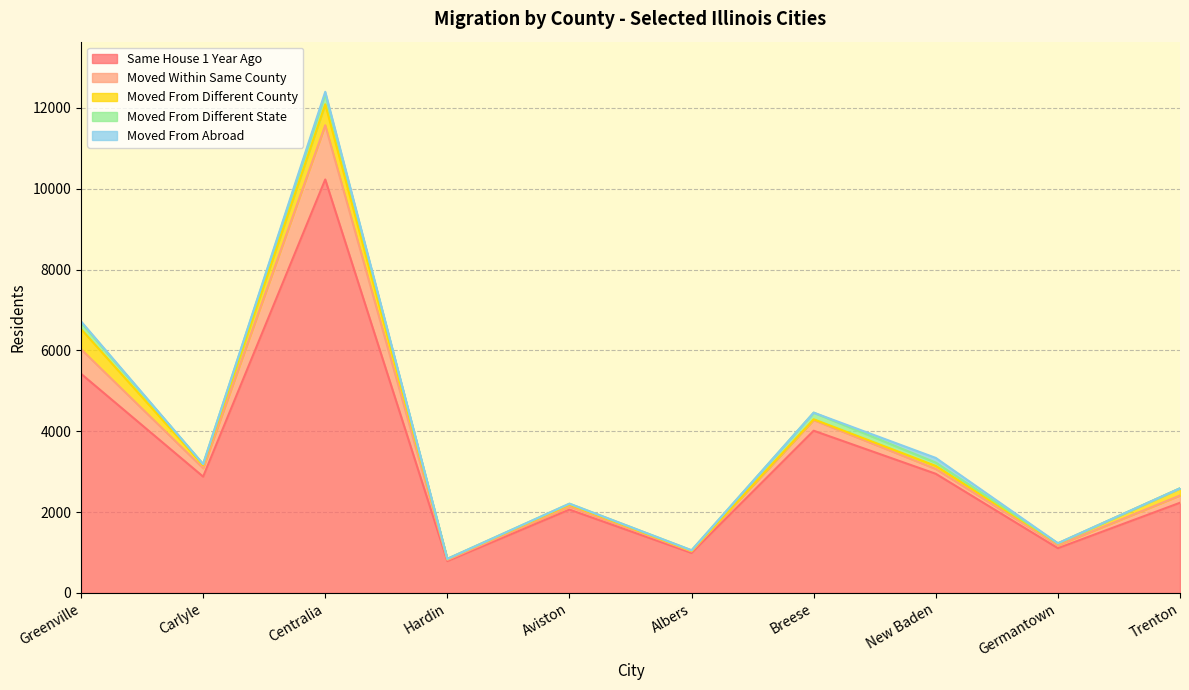

Is the value of Moved From Abroad at Aviston greater than the value of Moved From Different State at Germantown?

No